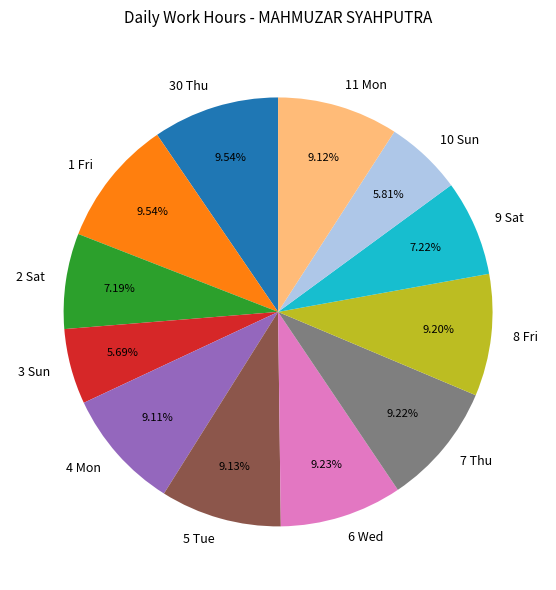

True or false: 11 Mon accounts for 2% of the total.

False